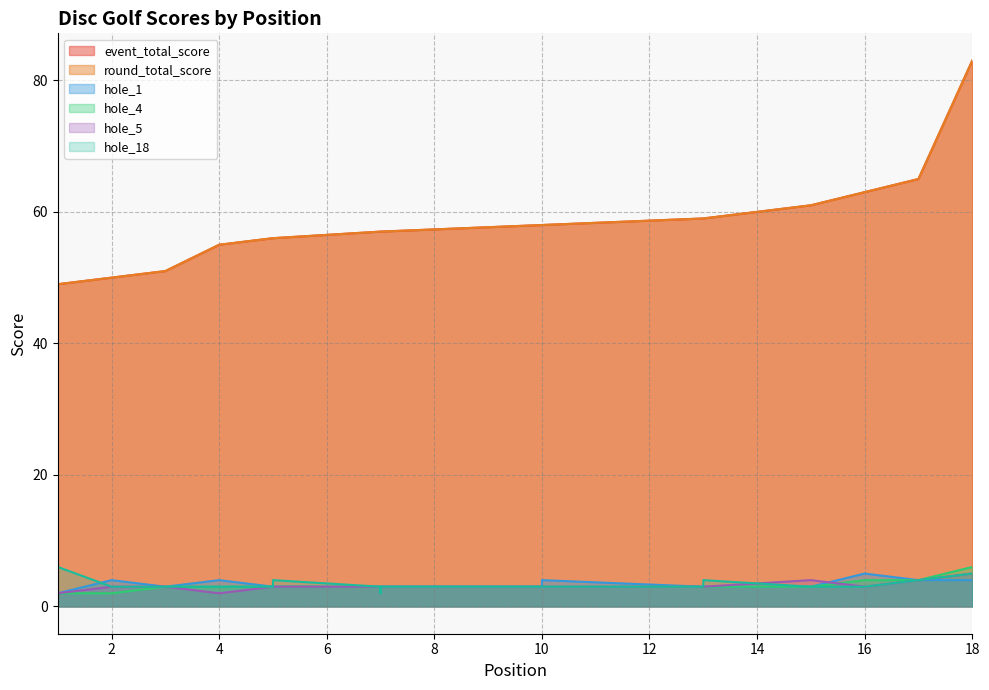

How many series are shown in this chart?

6